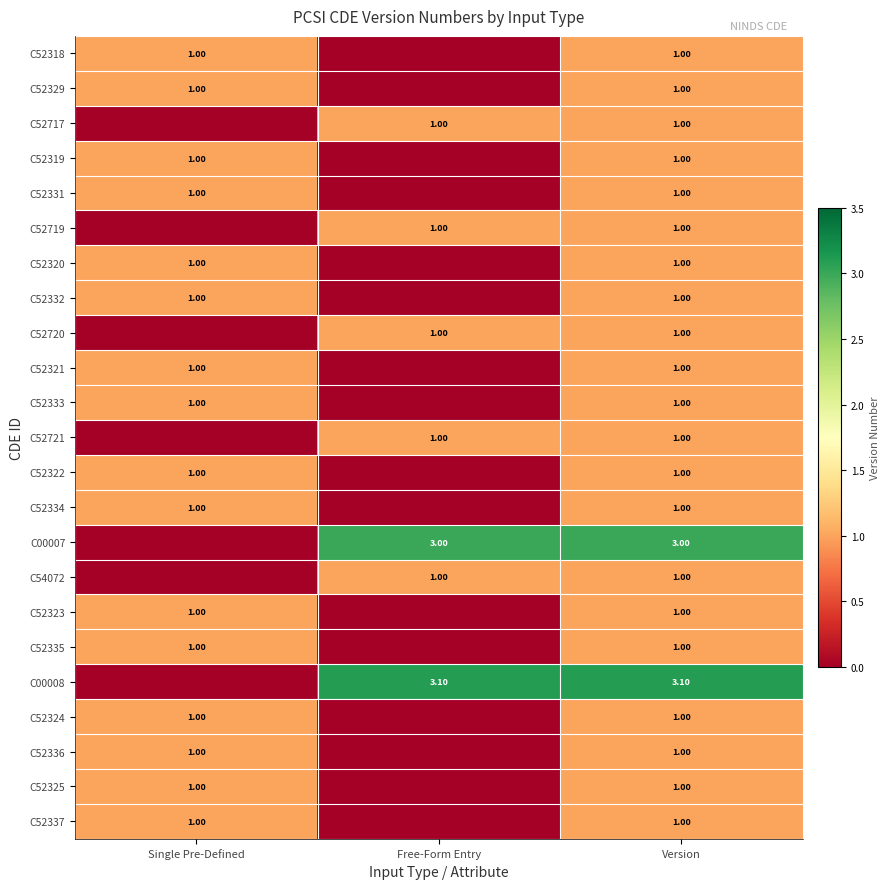

What is the total value across all series at Version?

27.1